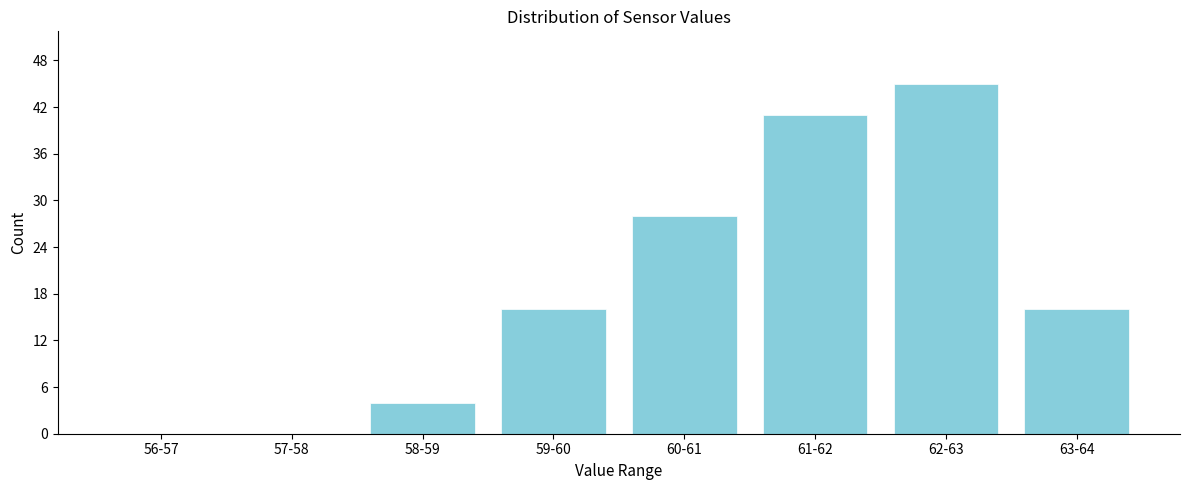

Reading left to right, what are all the values shown in this chart?

56-57=0	57-58=0	58-59=4	59-60=16	60-61=28	61-62=41	62-63=45	63-64=16